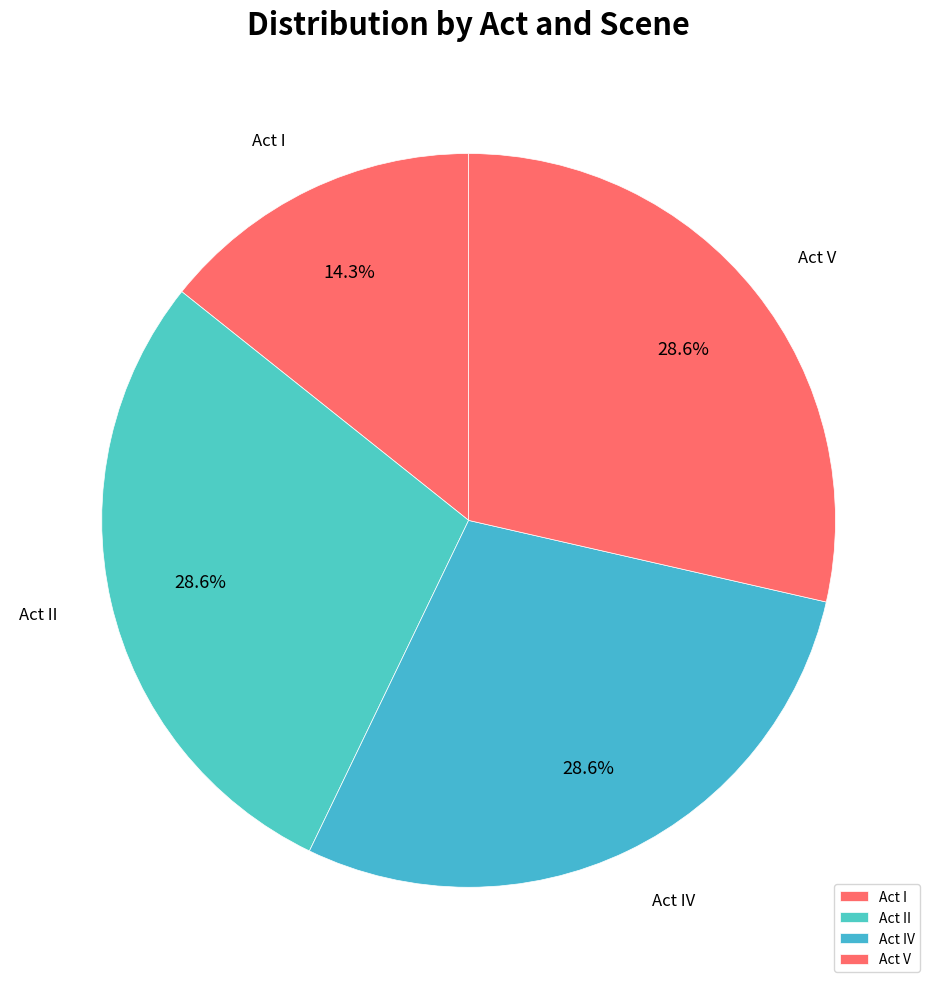

What is the smallest slice in the pie chart?

Act I